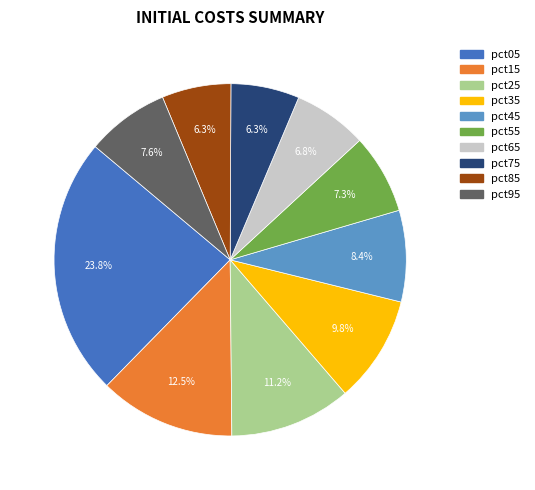

Which category has the biggest portion of the pie?

pct05